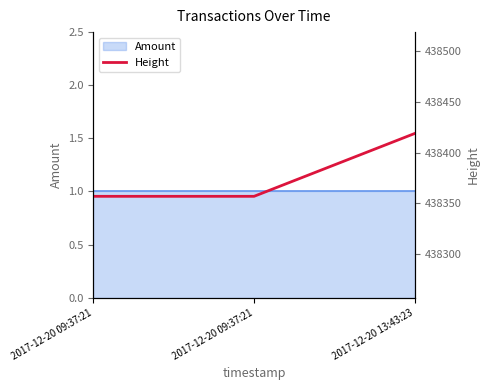

Reading right to left, list all the values displayed in this chart.

438419	438357	438357